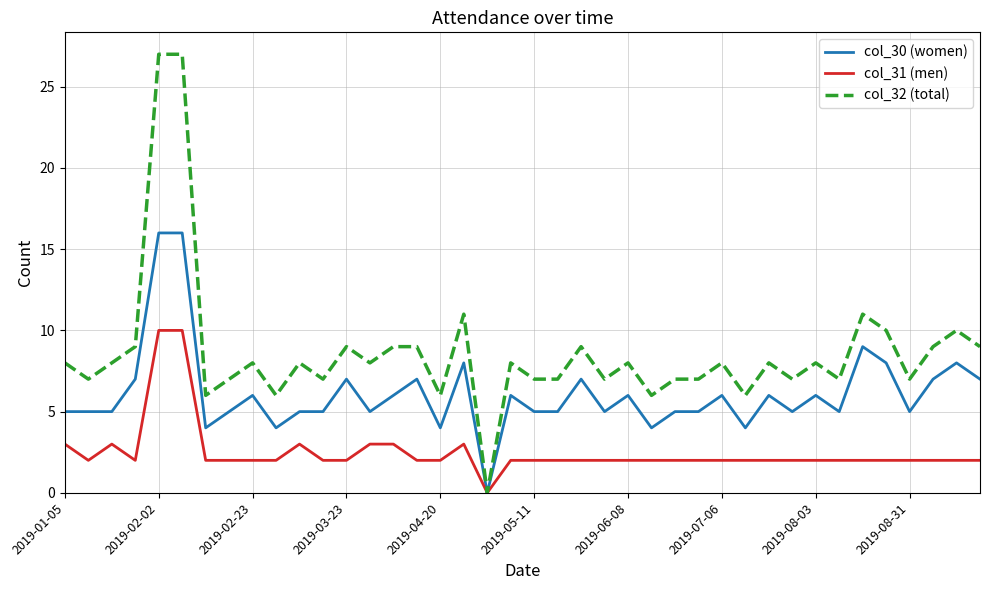

Rank the series by their average value, from lowest to highest.

col_31 (men), col_30 (women), col_32 (total)